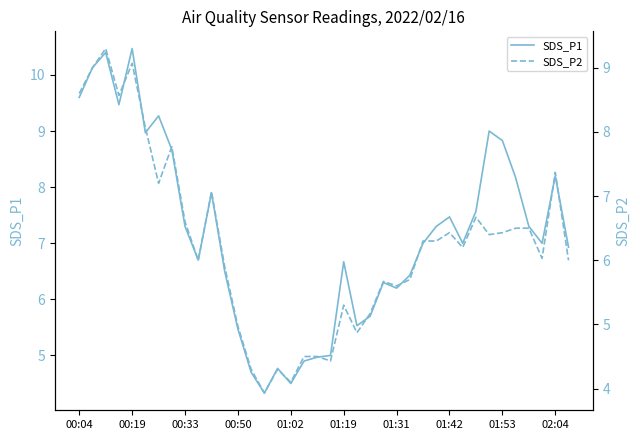

What are all the series names shown in the legend?

SDS_P1, SDS_P2